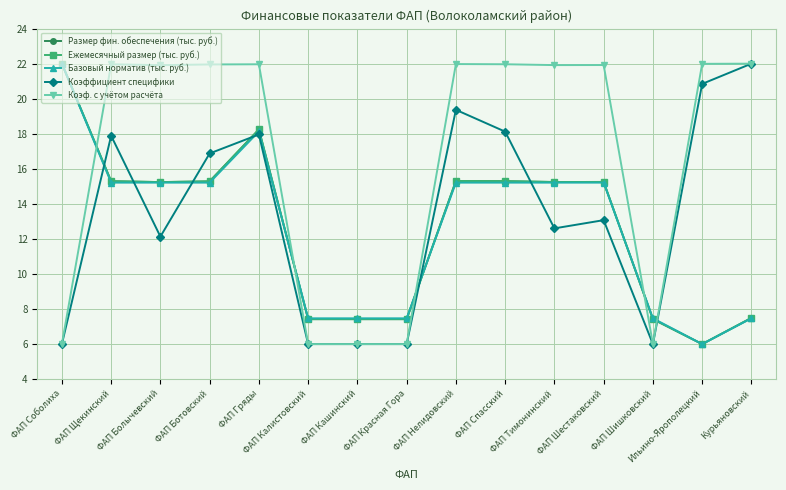

After their last crossing, which series has the higher values: Коэффициент специфики or Ежемесячный размер (тыс. руб.)?

Коэффициент специфики